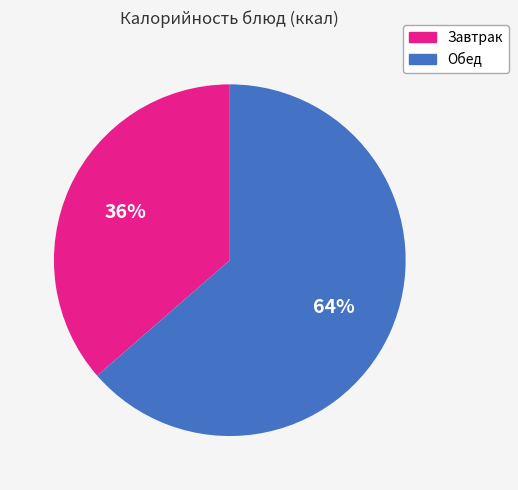

To the nearest percent, what is the average slice percentage?

50%